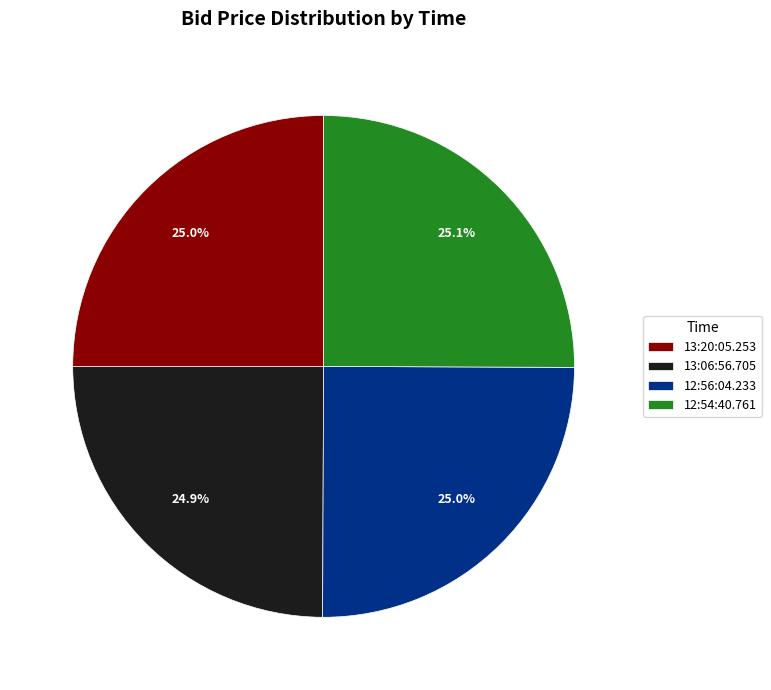

To the nearest percent, what portion does 12:56:04.233 represent?

25%